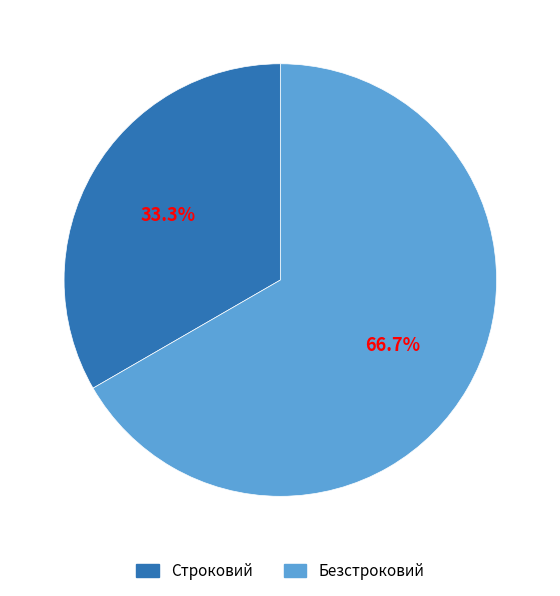

How much of the chart is everything except Безстроковий?

33.3%